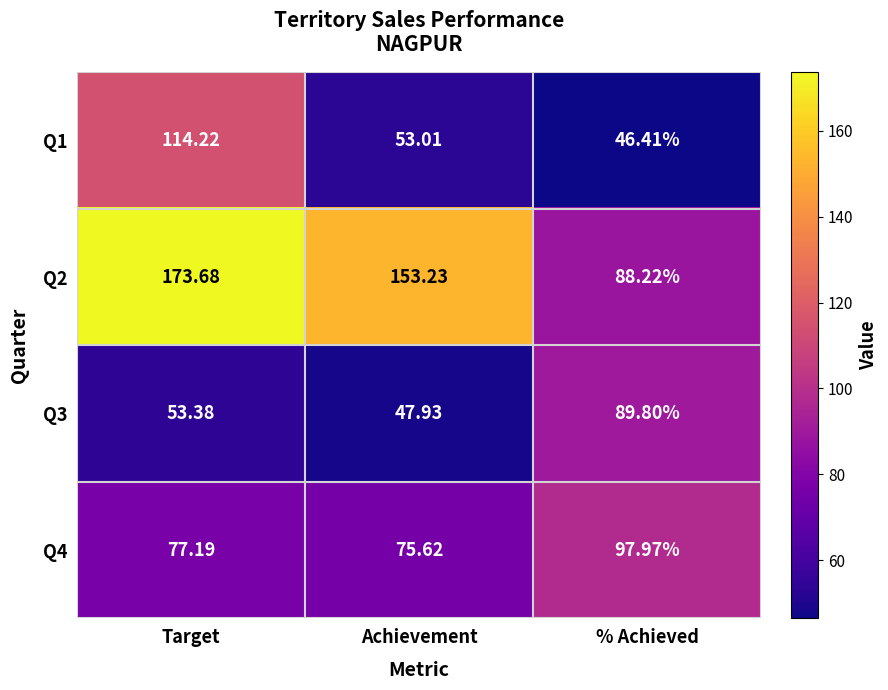

What is the total value across all series at Target?

418.5